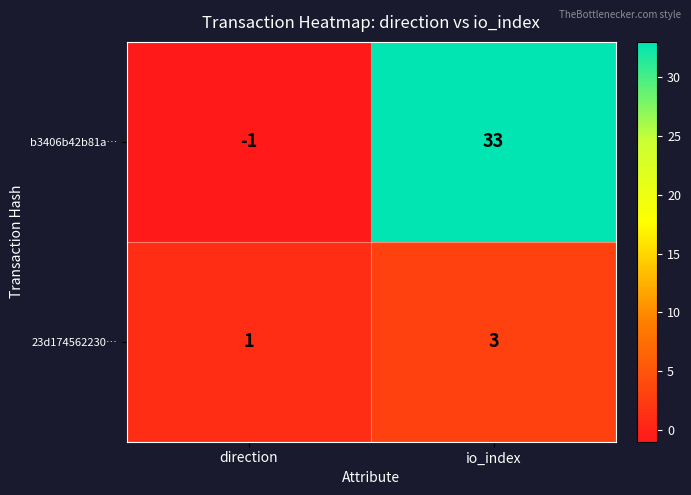

Between direction and io_index, which series saw the biggest shift?

b3406b42b81a…